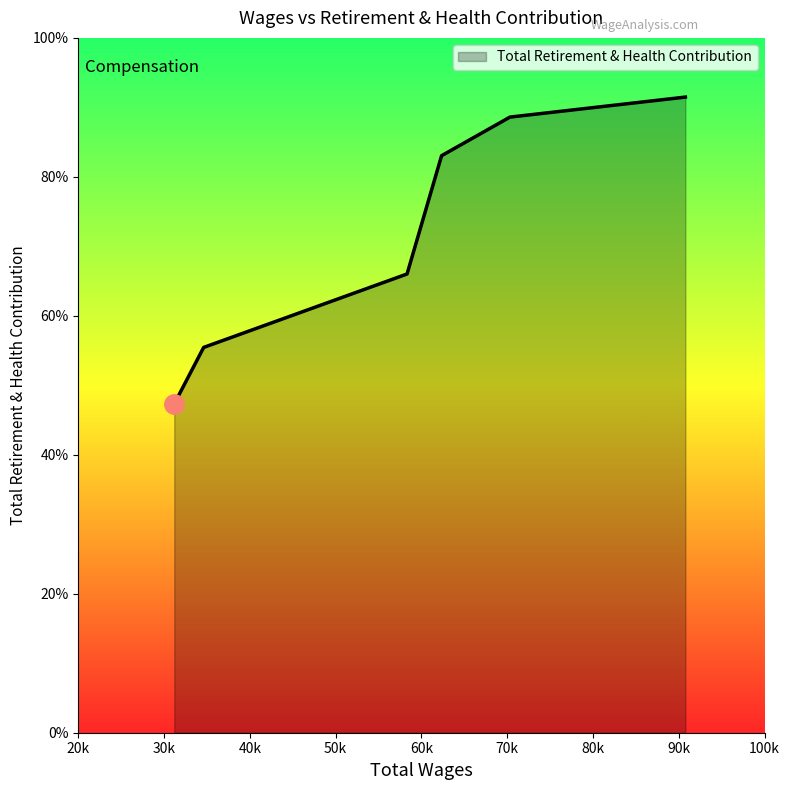

Does the chart have visible grid lines?

No